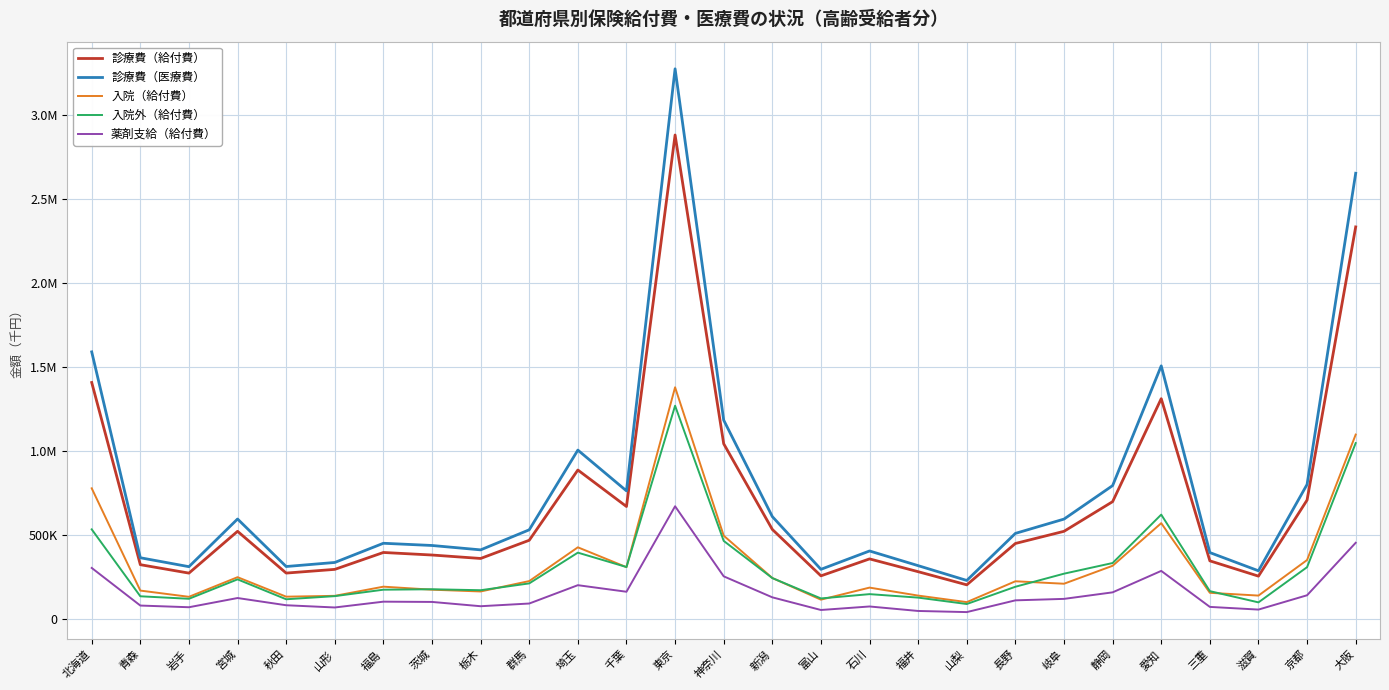

What are all the series names shown in the legend?

診療費（給付費）, 診療費（医療費）, 入院（給付費）, 入院外（給付費）, 薬剤支給（給付費）